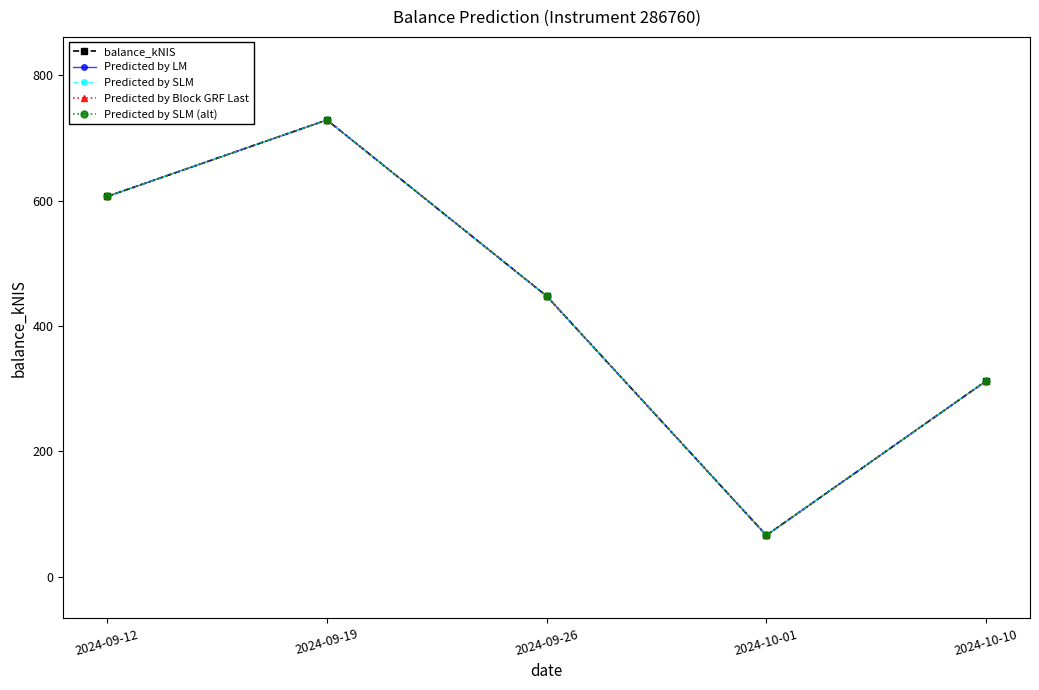

Is this an area chart (filled region under the line)?

No